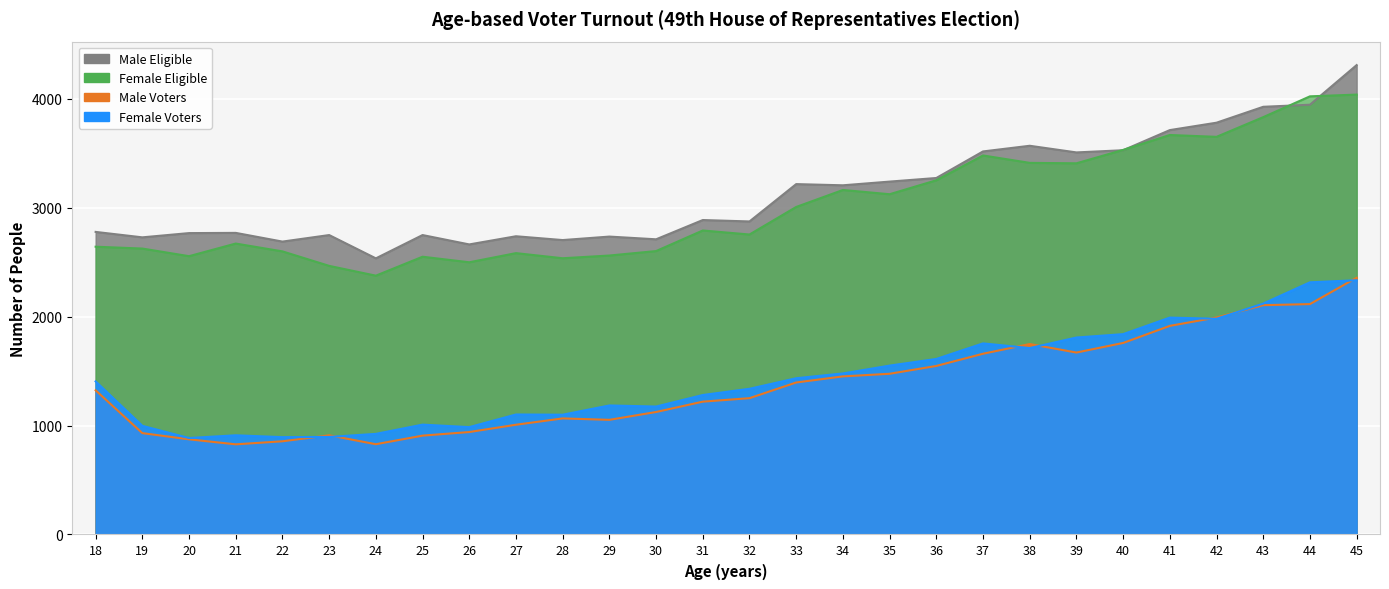

Which label corresponds to the largest value in the chart?

45